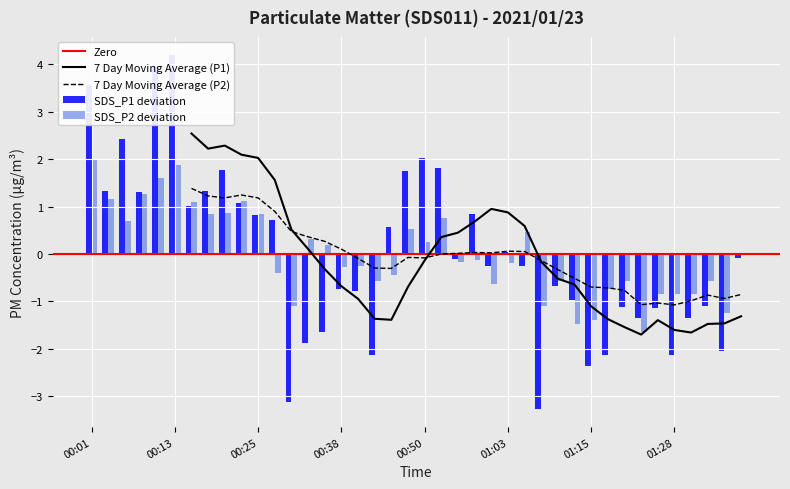

How many groups of bars are there?

40